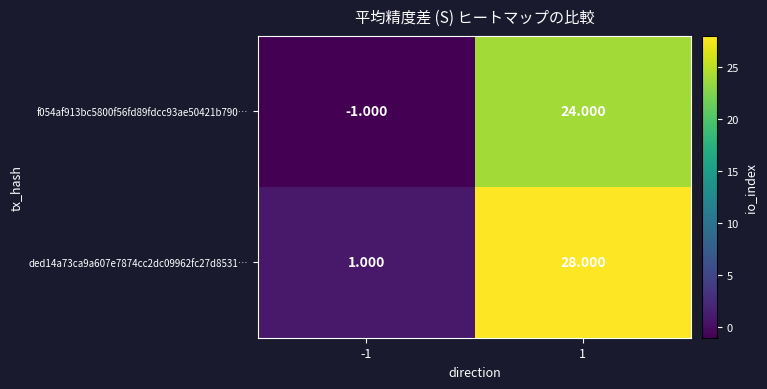

Is the value of ded14a73ca9a607e7874cc2dc09962fc27d8531… at -1 greater than the value of f054af913bc5800f56fd89fdcc93ae50421b790… at 1?

No